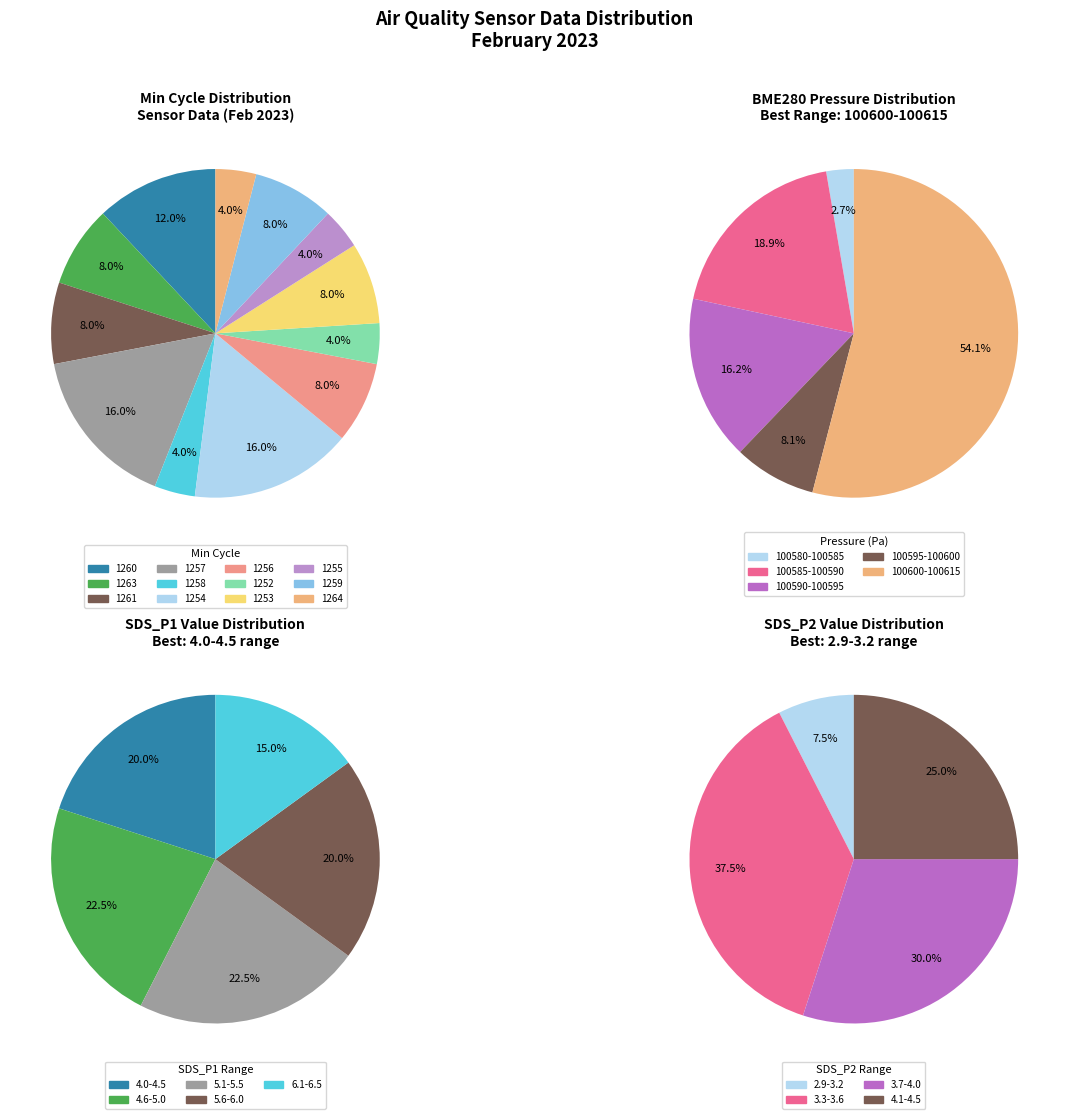

Between 1260 and 1257, which is larger?

1257